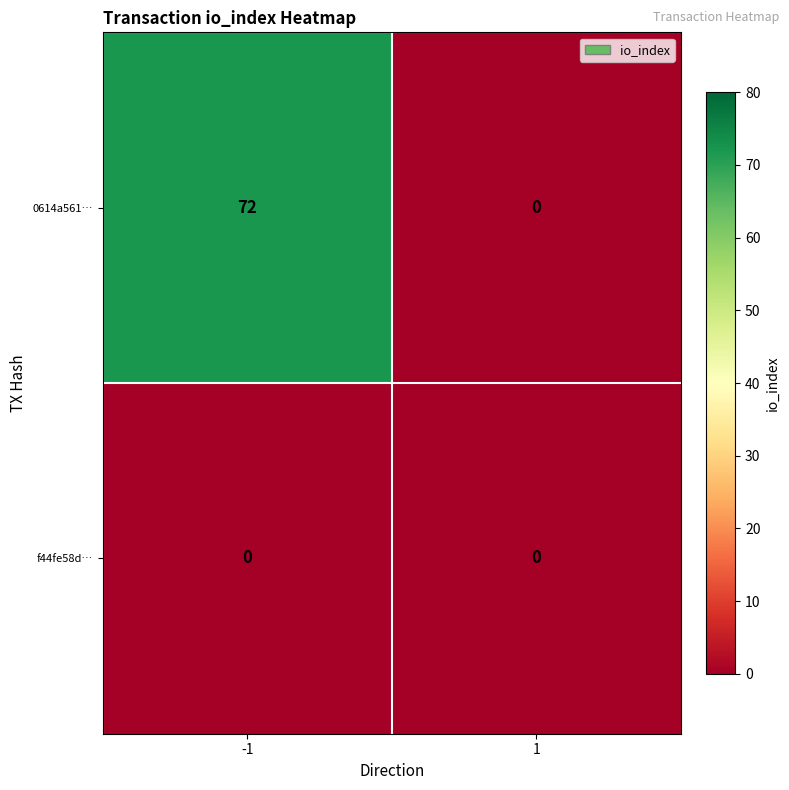

What is the maximum value shown in the chart?

72